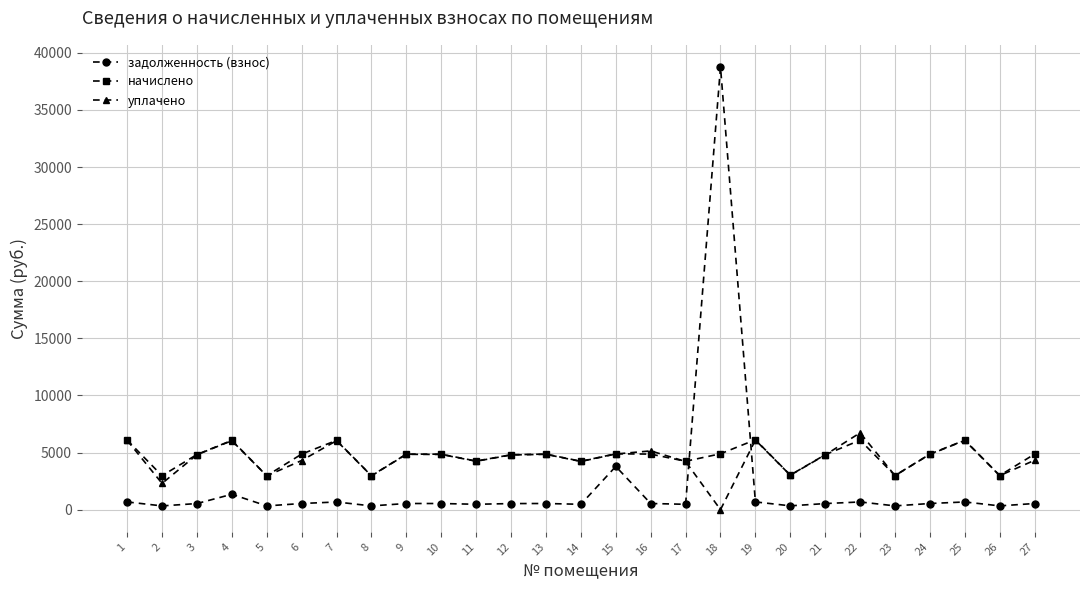

True or false: уплачено has more than 2 interior local peaks.

True